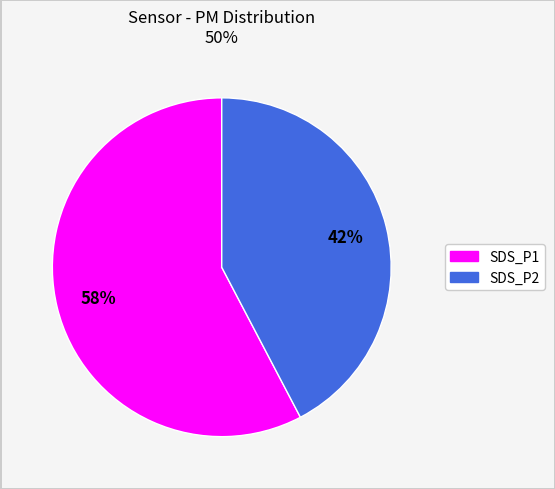

To the nearest percent, what is the average slice percentage?

50%